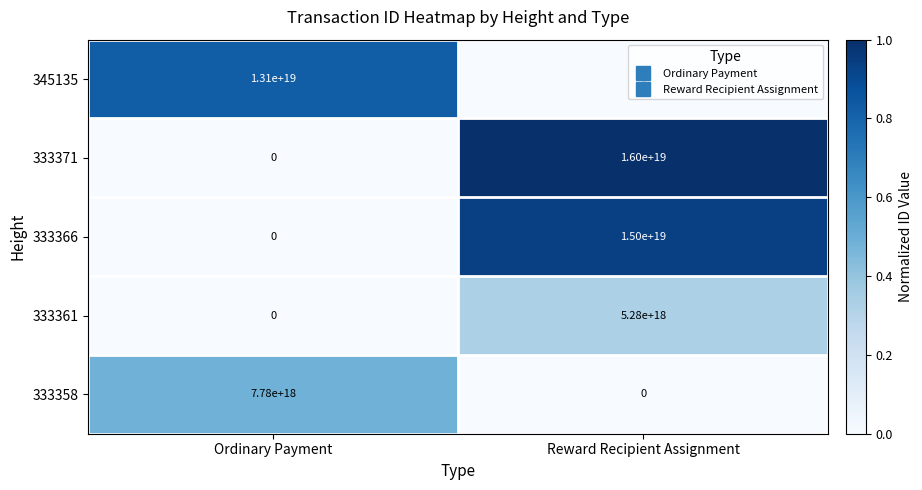

Which series has the largest range (max minus min)?

333371